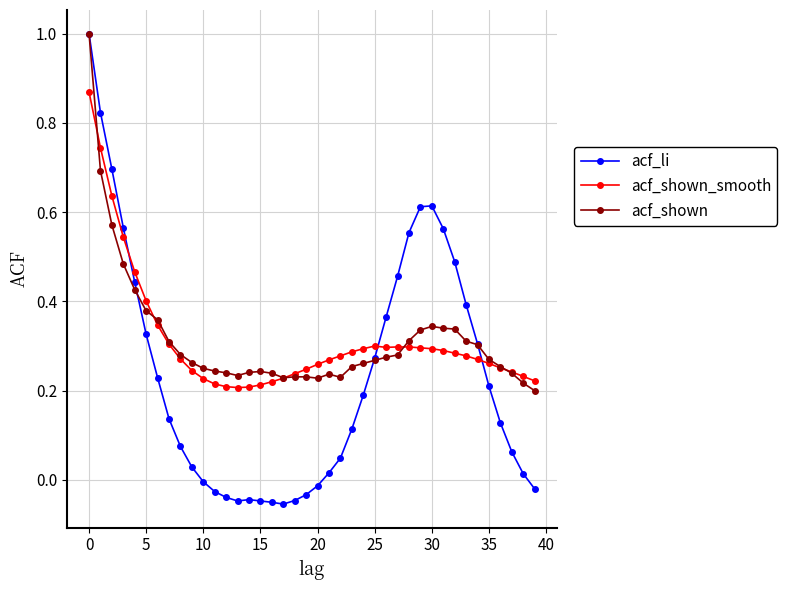

How many acf_shown_smooth values are between 0 and 1?

40